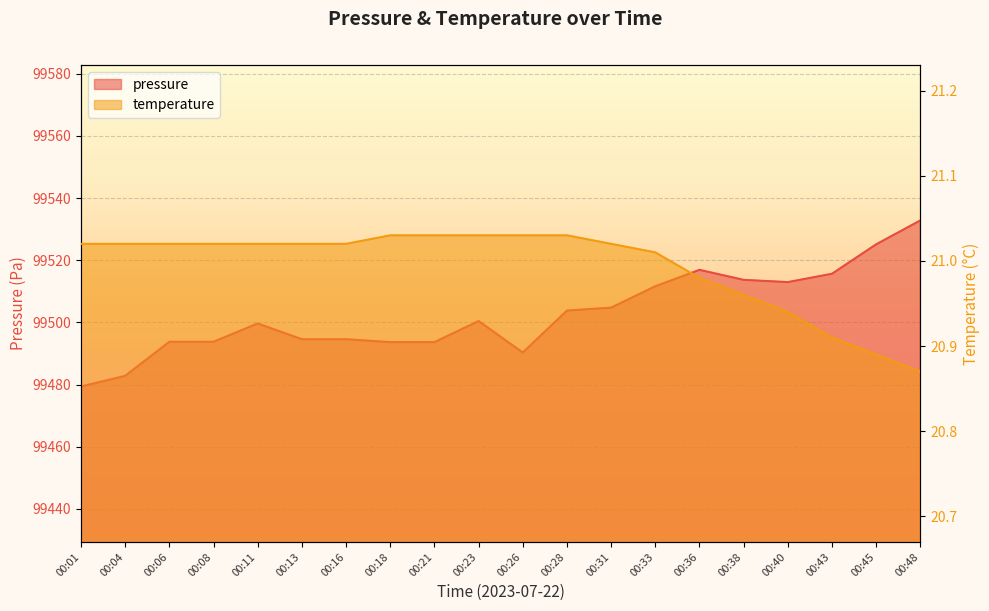

What are all the series names shown in the legend?

pressure, temperature